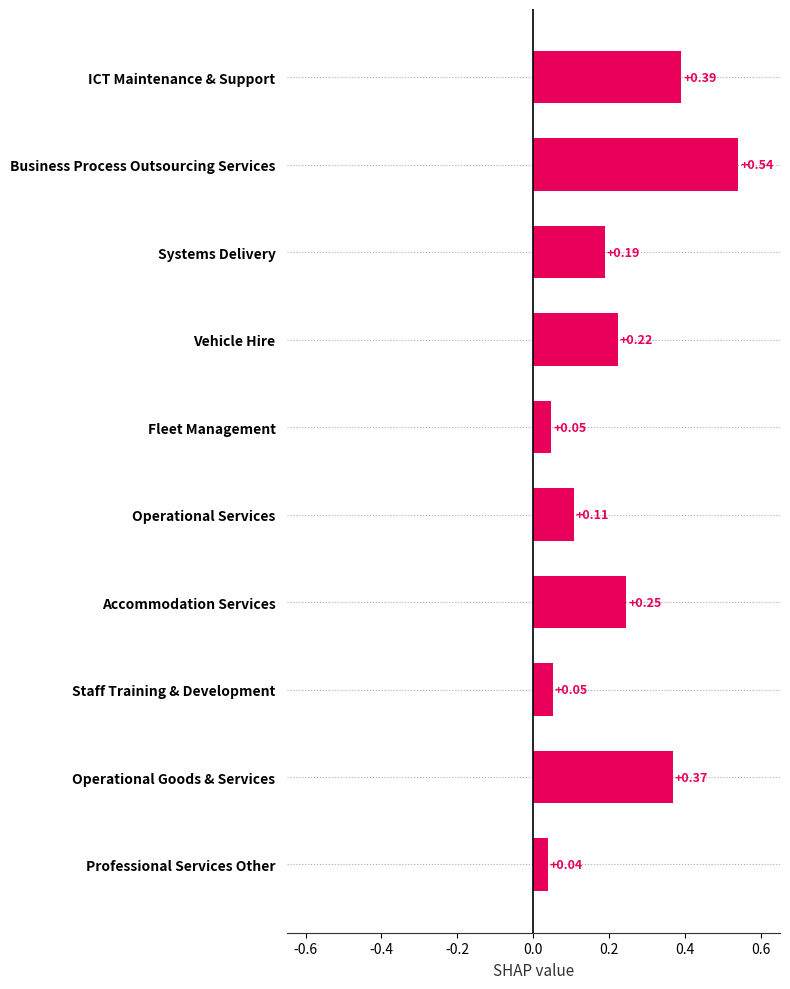

Which has a higher value, Staff Training & Development or Accommodation Services?

Accommodation Services